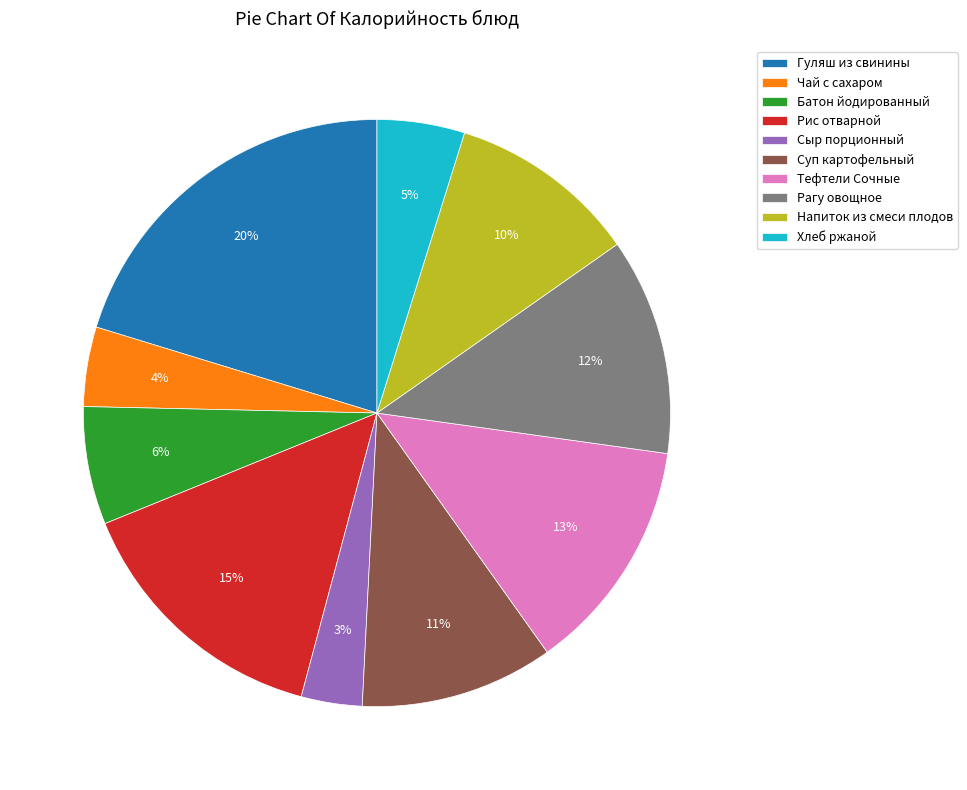

Is Чай с сахаром the majority of the pie?

No